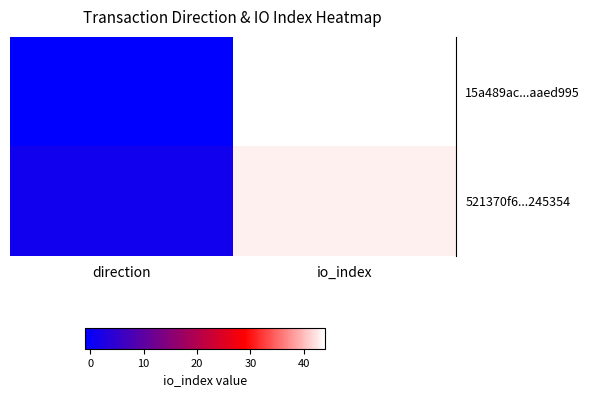

Which has a higher value, io_index or direction?

io_index